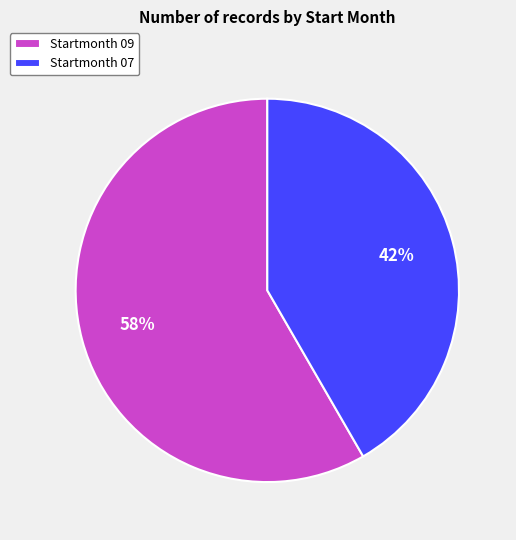

To the nearest percent, what portion does Startmonth 07 represent?

42%